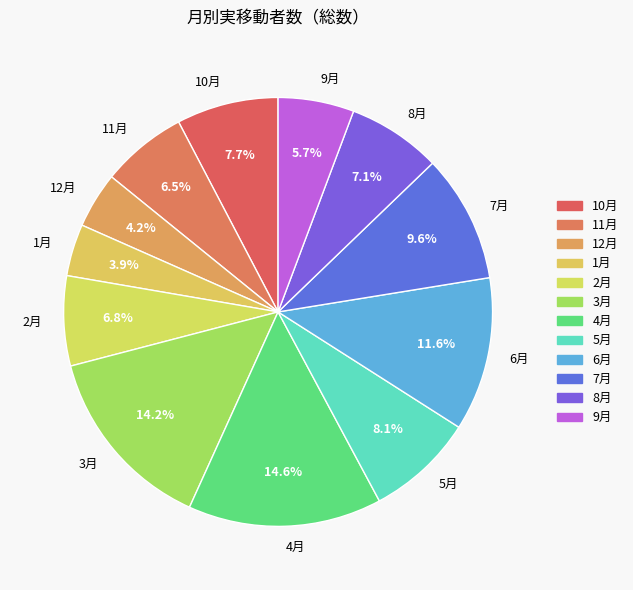

How many slices are in this pie chart?

12